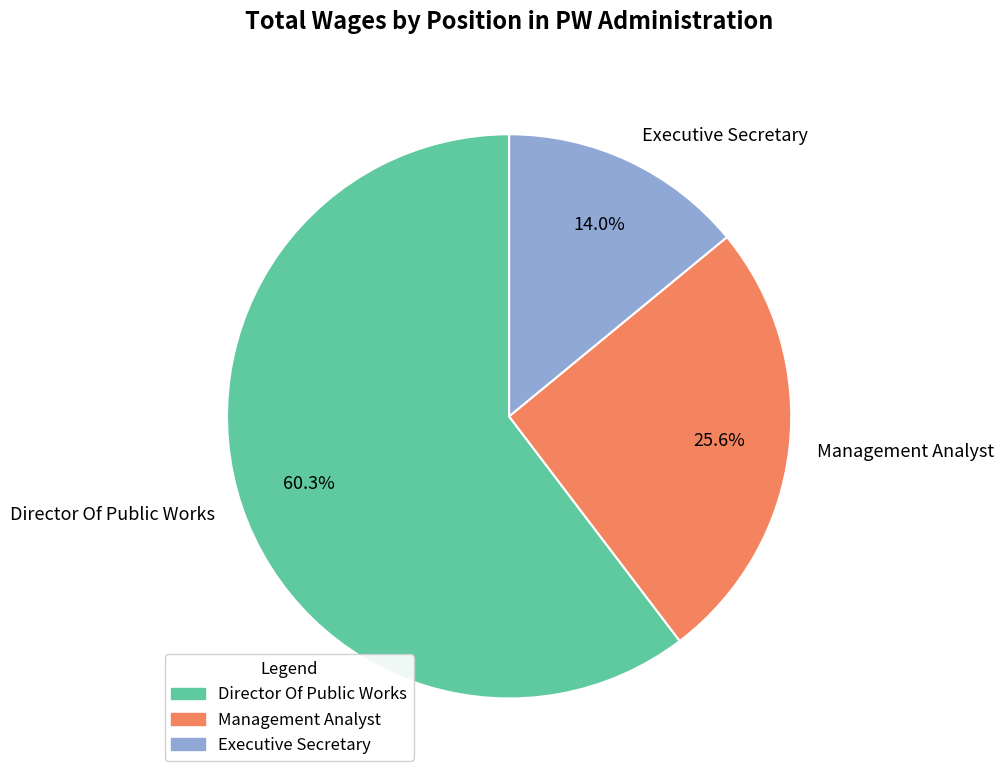

To the nearest percent, what is the average slice percentage?

33%